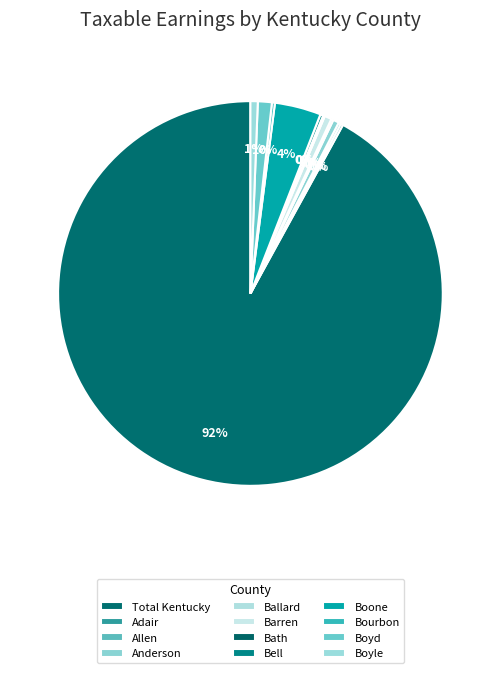

To the nearest percent, what is the difference between the largest and smallest slice percentages?

92%